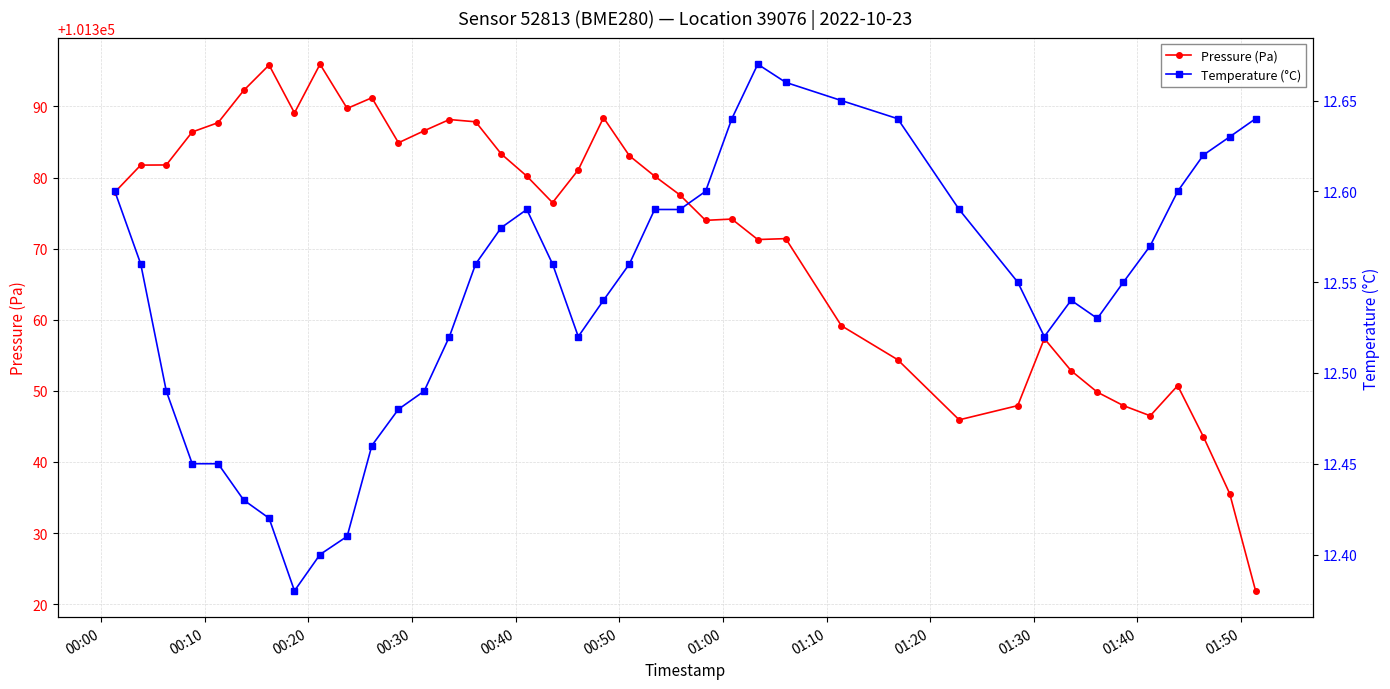

What is the difference between the maximum and second lowest values in the Pressure (Pa) series?

60.4